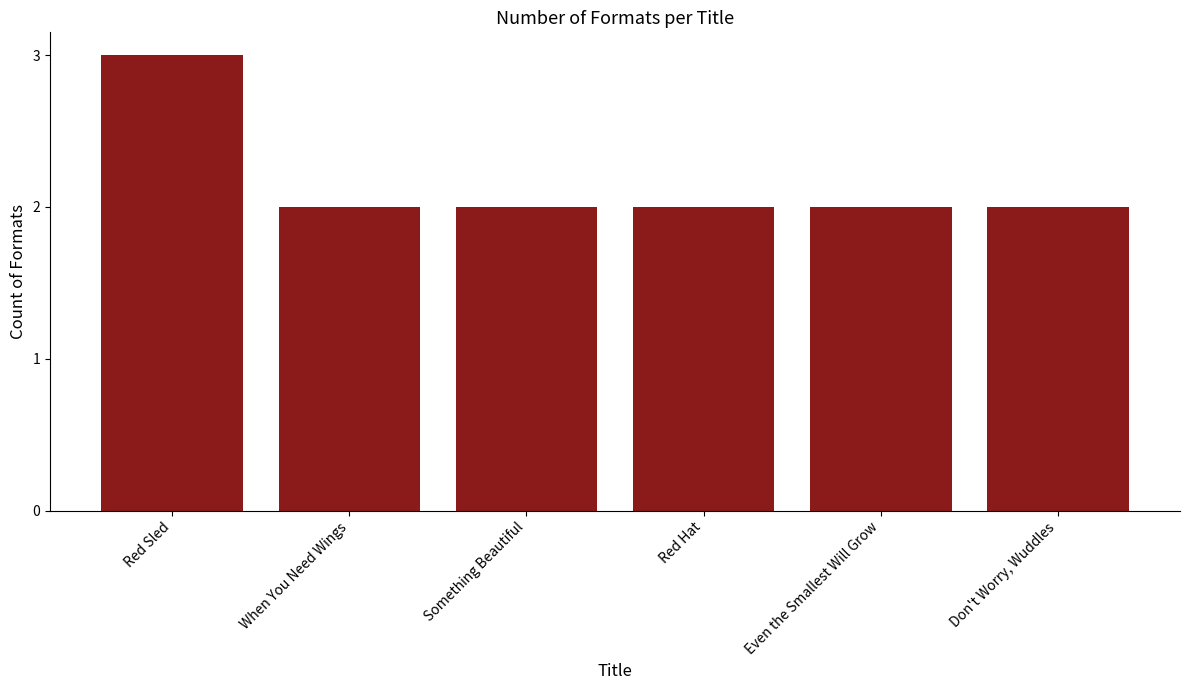

Reading left to right, list all the values displayed in this chart.

3	2	2	2	2	2